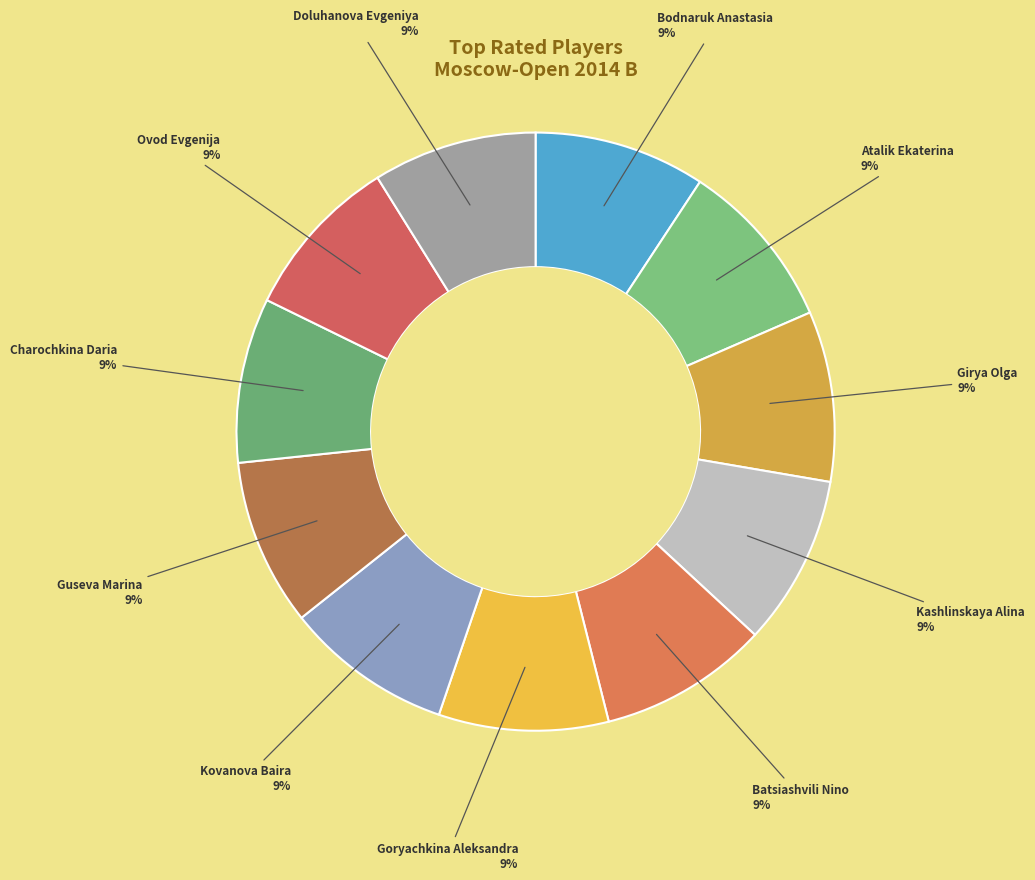

How many segments does this pie chart have?

11